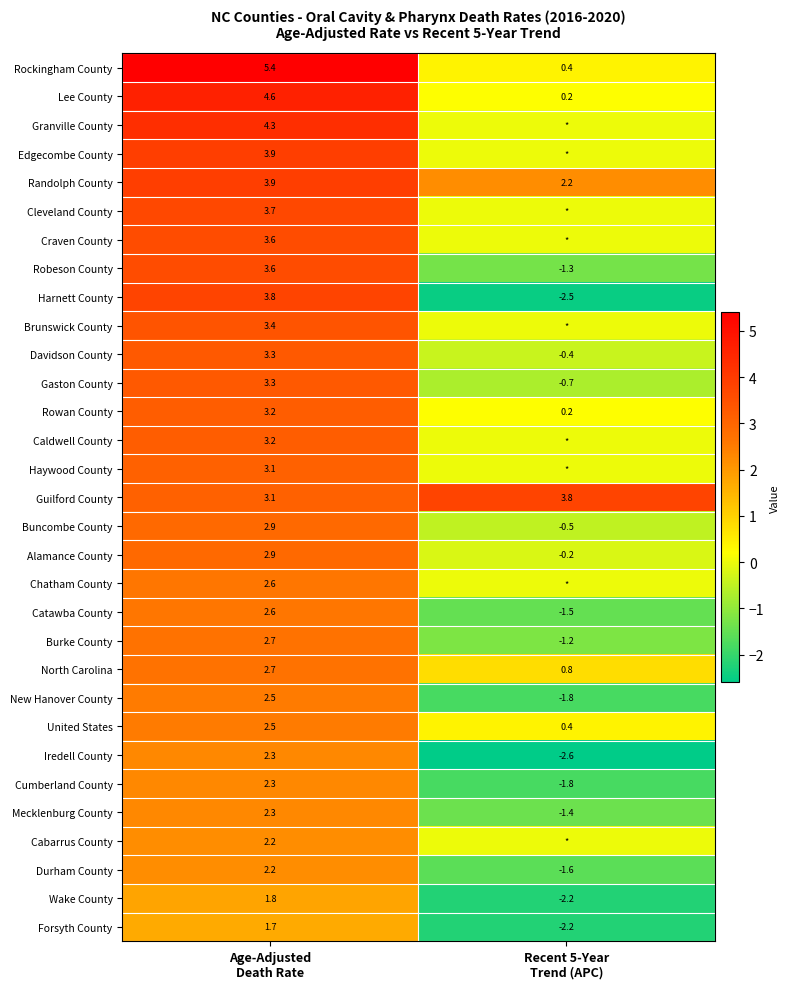

What is the average value of the Rowan County series?

1.7